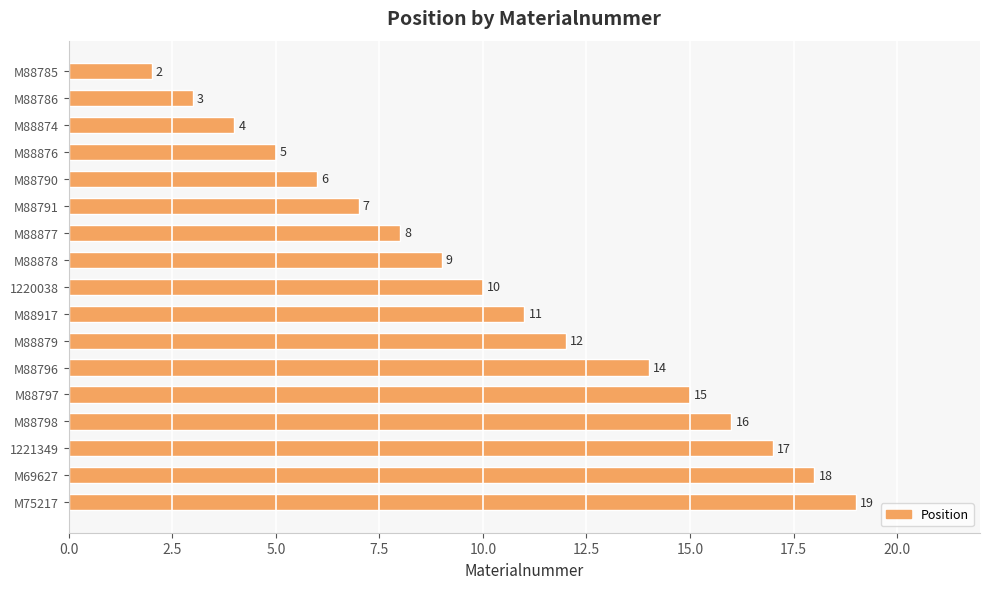

Does the chart contain stacked bars?

No